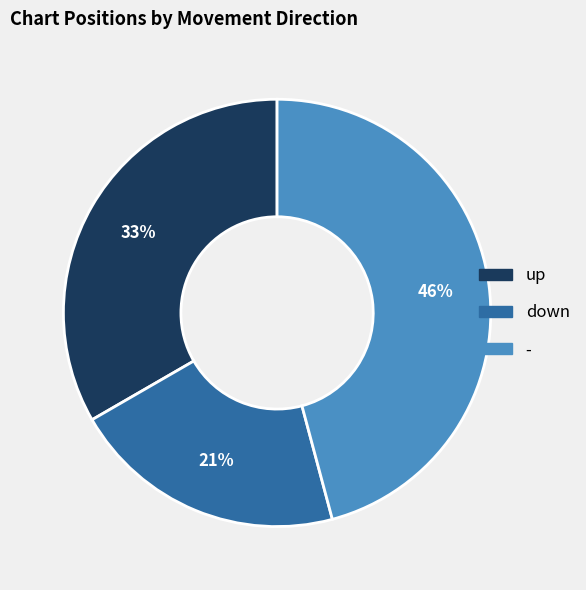

Rank the categories by value from lowest to highest.

down, up, -